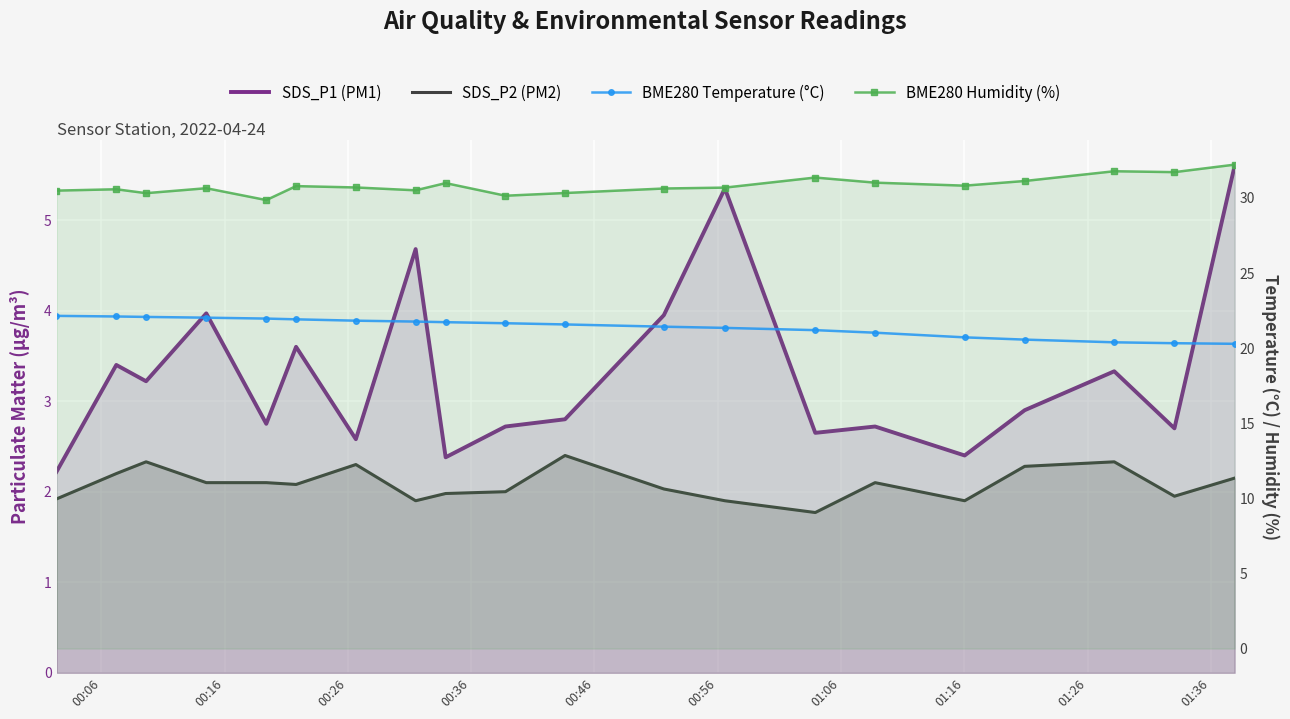

True or false: BME280 Humidity (%) and SDS_P1 (PM1) cross at least once.

False